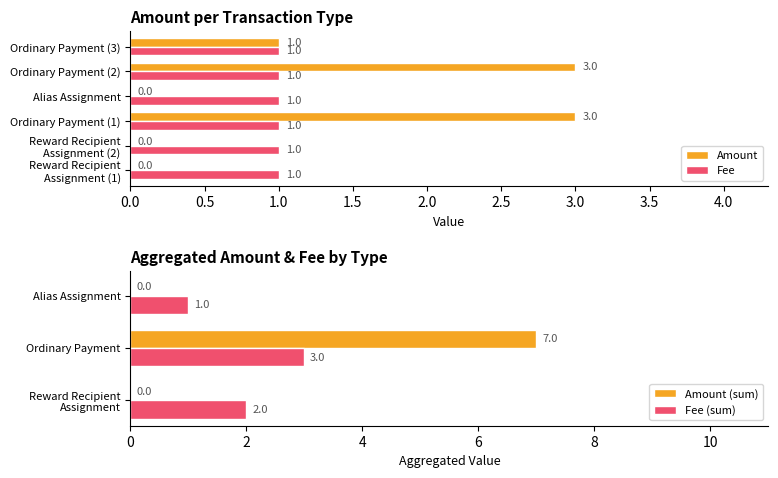

What is the approximate value of Amount at Ordinary Payment (2)?

3